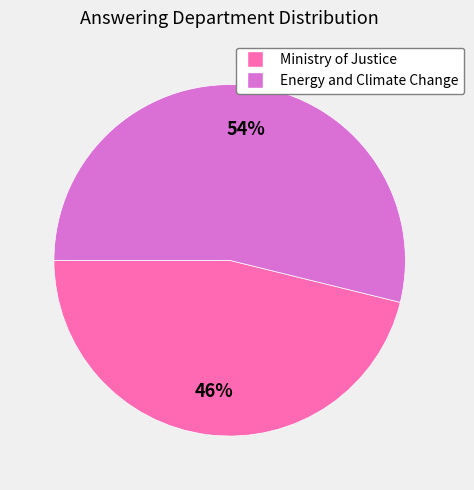

To the nearest percent, what is the average slice percentage?

50%